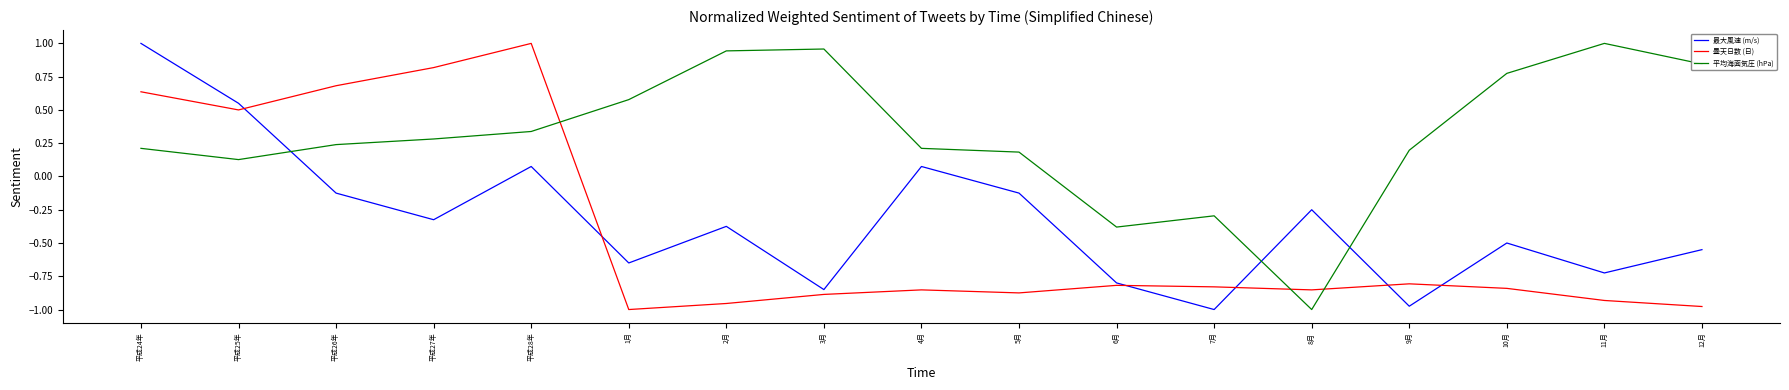

Is it true that 最大風速 (m/s) equals 0.5 at 平成25年?

True